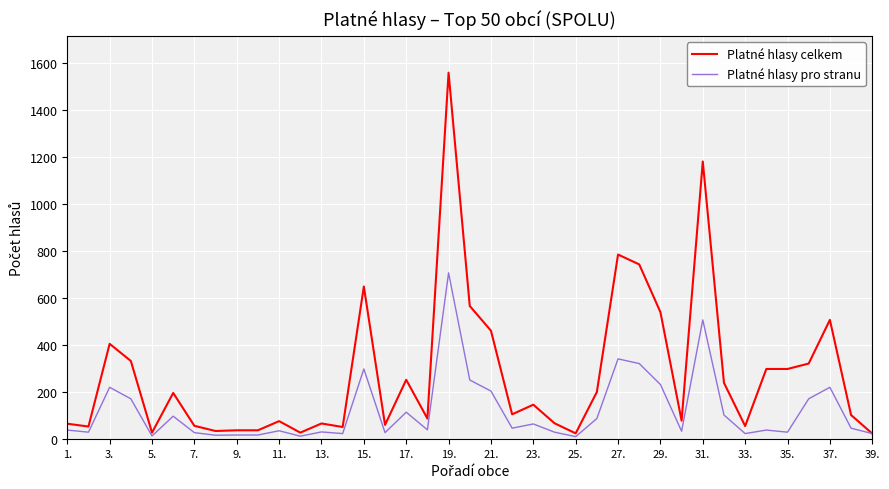

Which series has the largest total across all categories?

Platné hlasy celkem